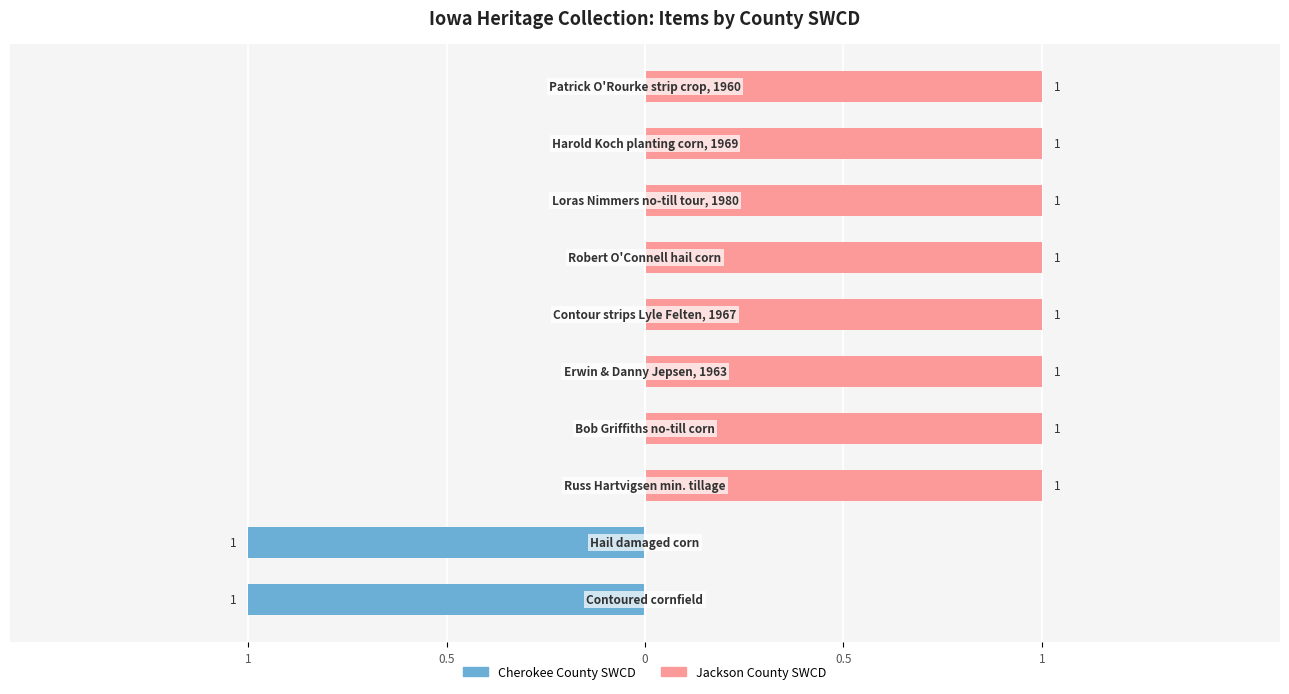

At 1, list the series in order from smallest to largest.

Cherokee County SWCD, Jackson County SWCD